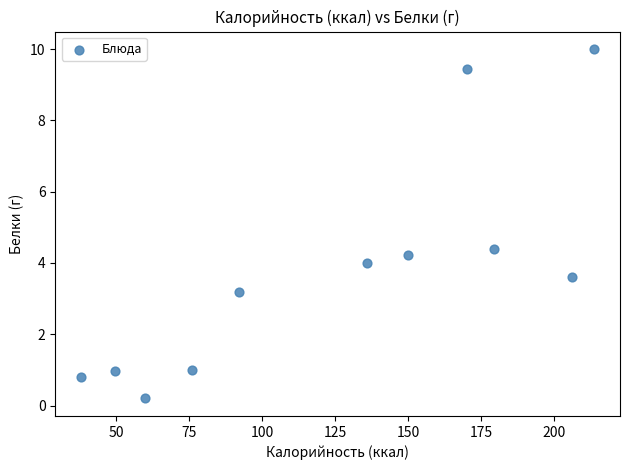

What Y value in the scatter plot is closest to 5?

4.4